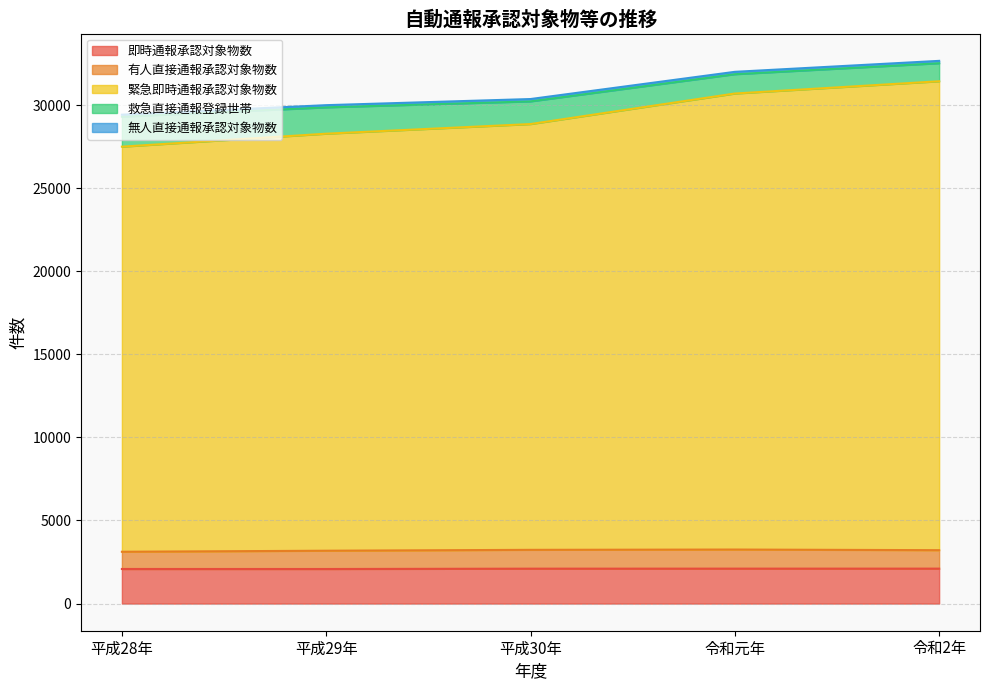

Is the value of 緊急即時通報承認対象物数 at 平成28年 greater than the value of 即時通報承認対象物数 at 令和元年?

Yes